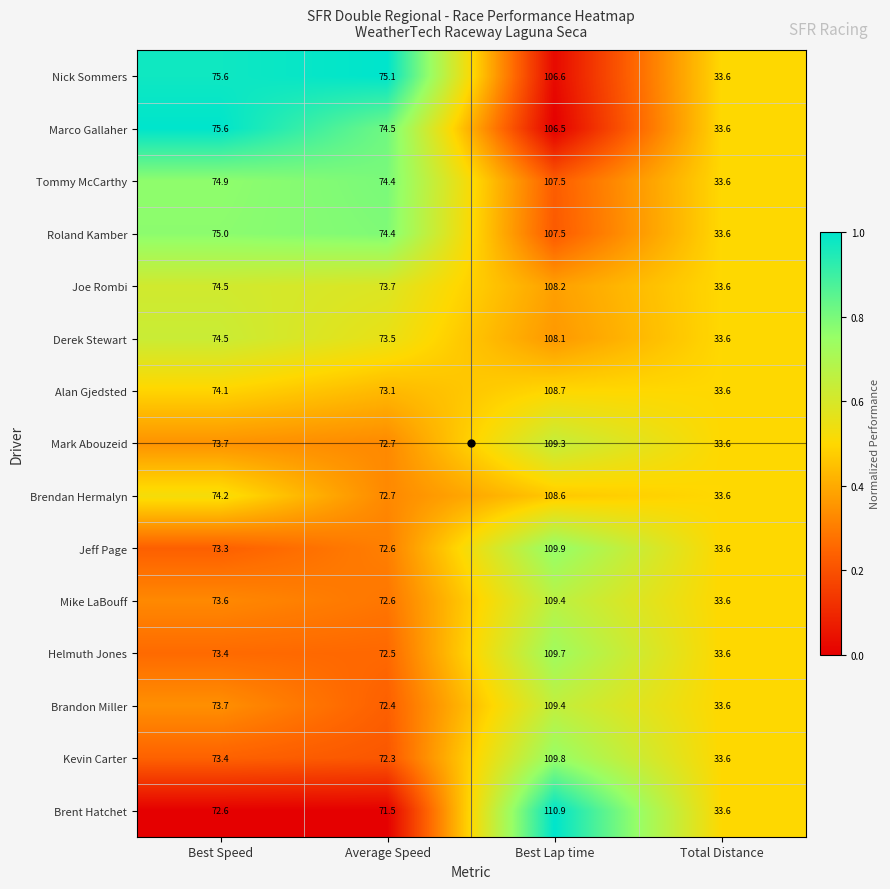

Where is Kevin Carter nearest to the value 71?

Average Speed